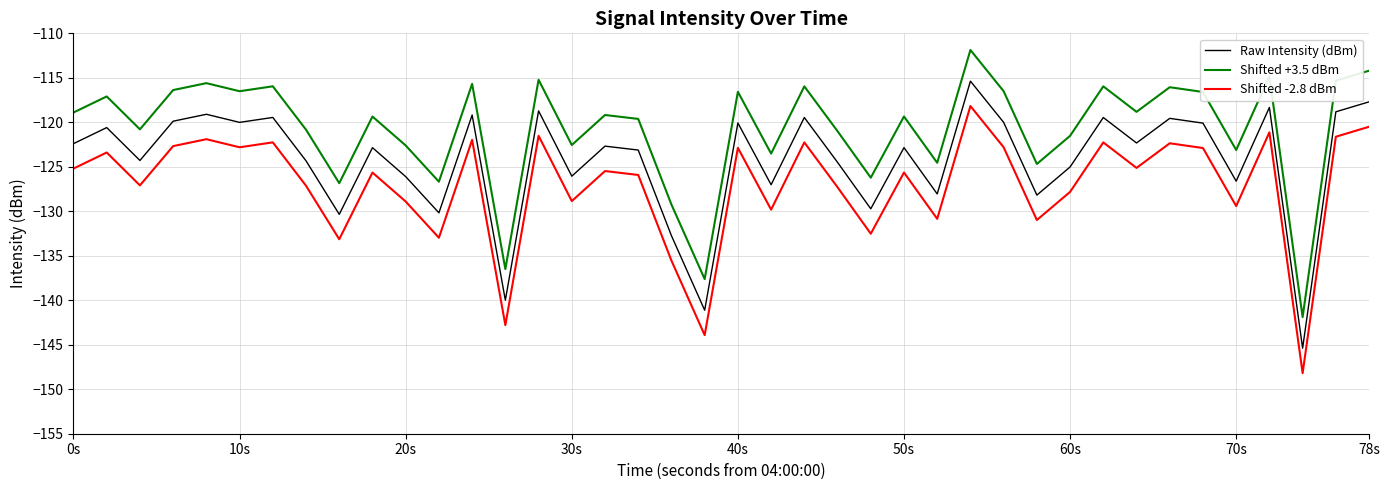

List the series in order of their peak value, highest first.

Shifted +3.5 dBm, Raw Intensity (dBm), Shifted -2.8 dBm